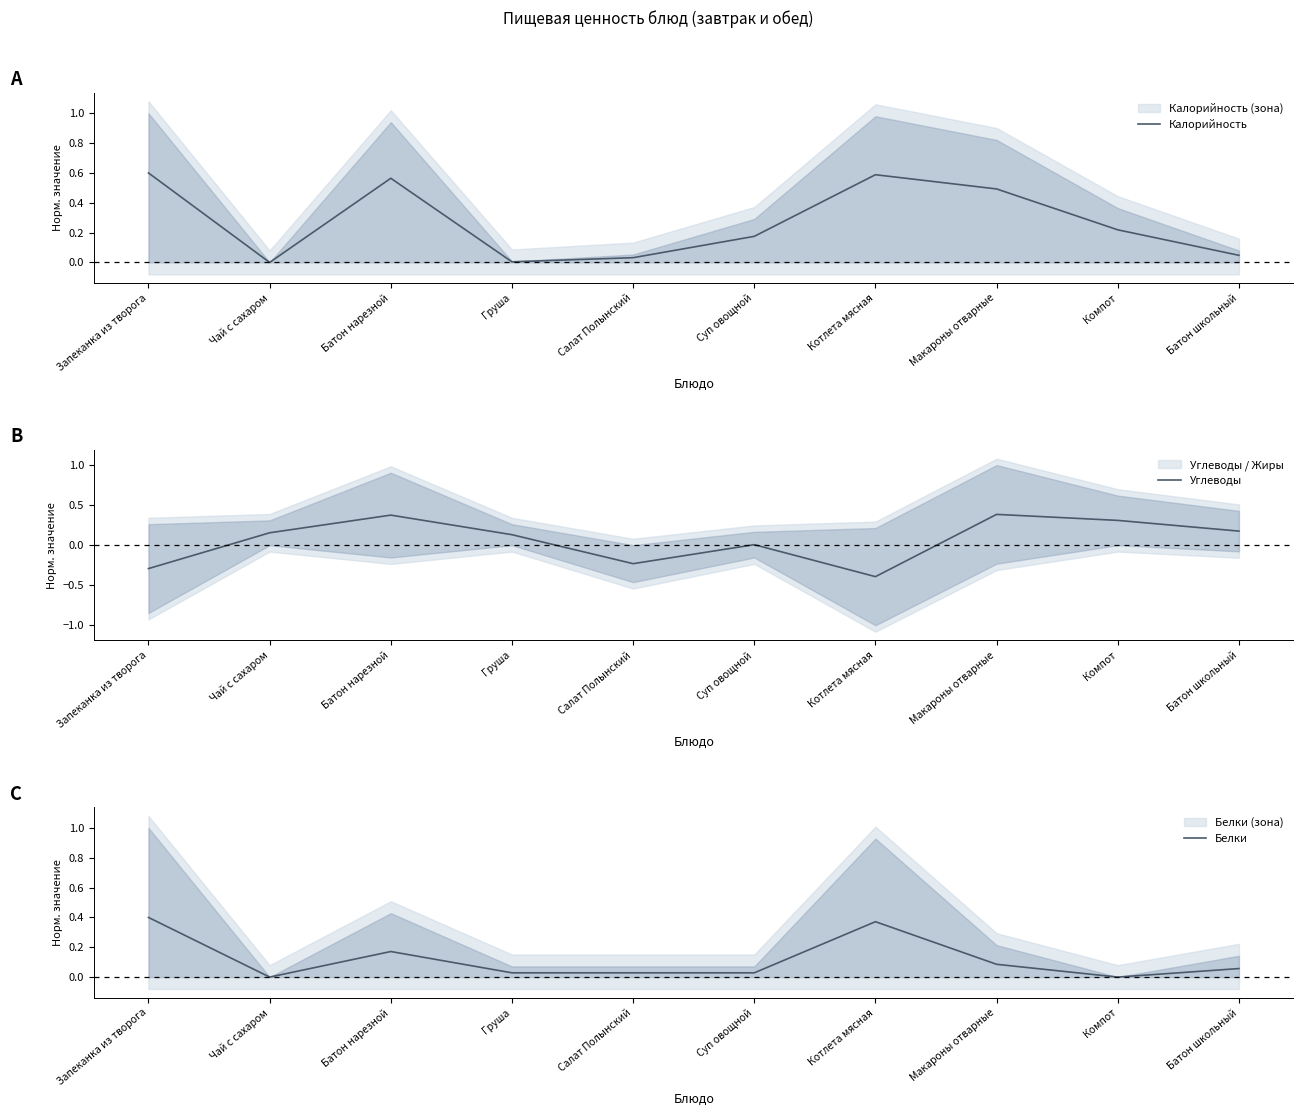

True or false: Калорийность has a value of 0.6 at Запеканка из творога.

True